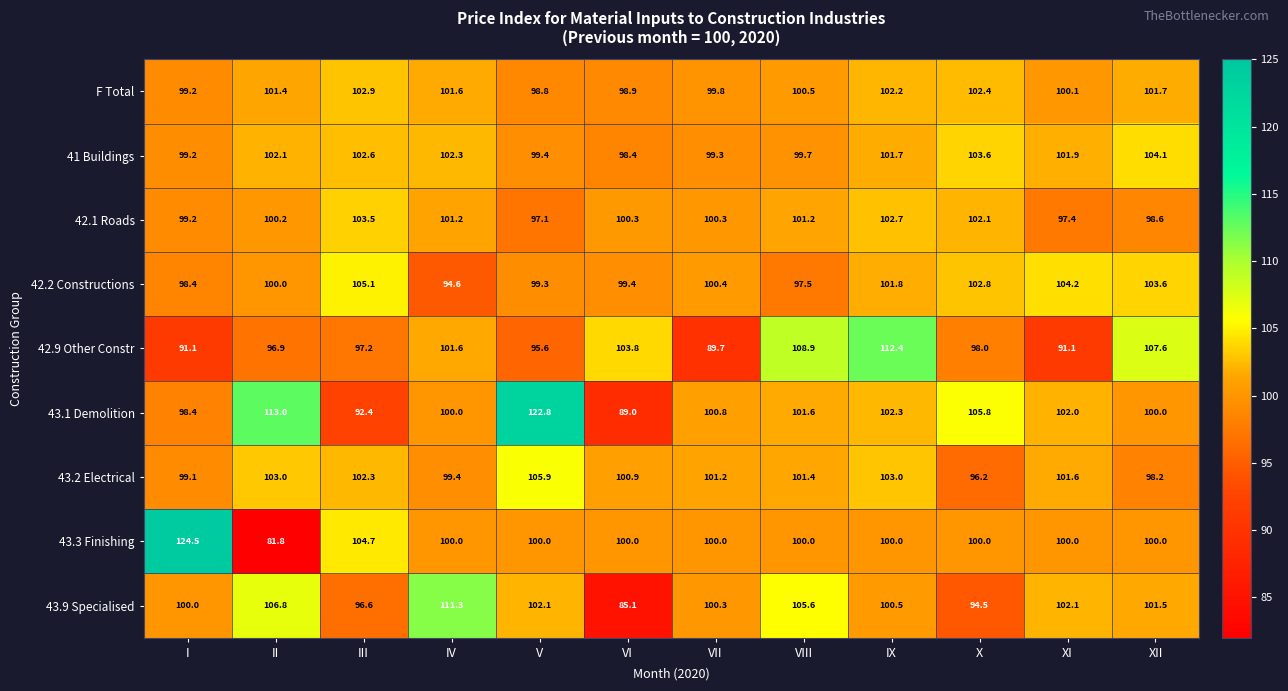

What is the sum of the 43.2 Electrical values at II and VIII?

204.4